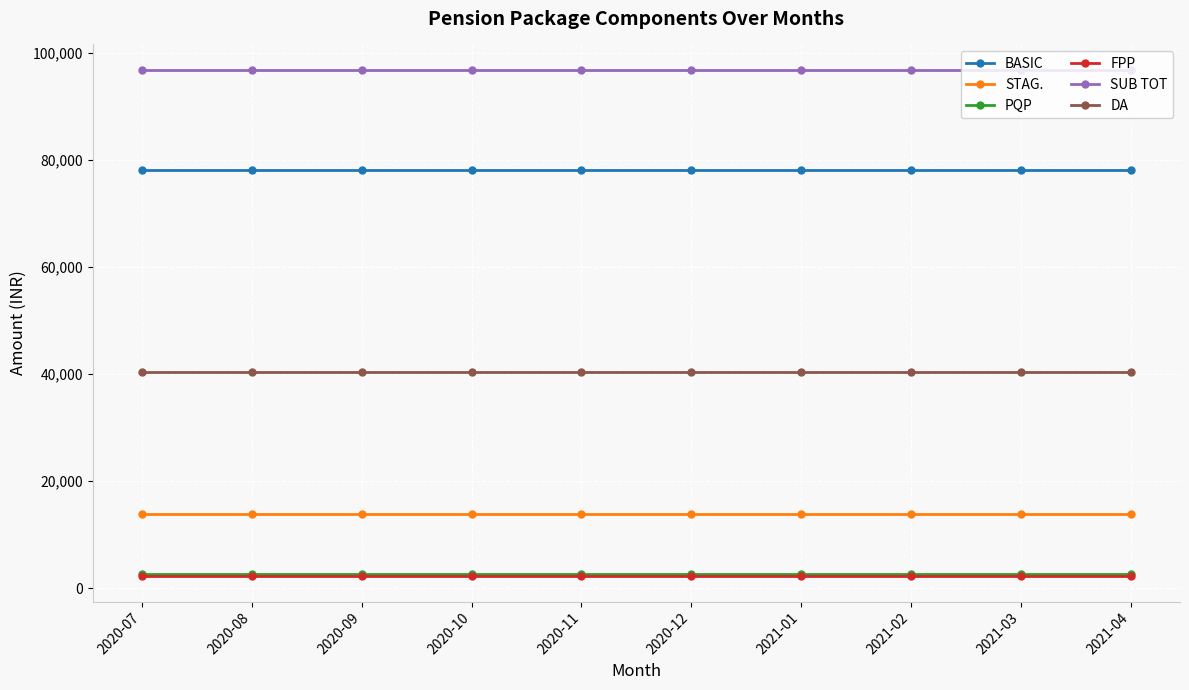

What is the maximum value shown in the chart?

96880.0